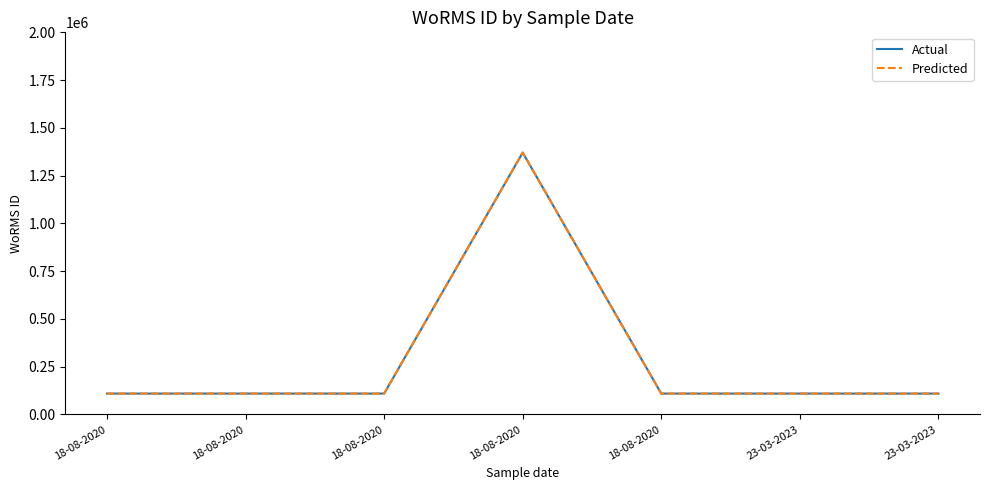

Does the chart display data point markers on the line(s)?

No